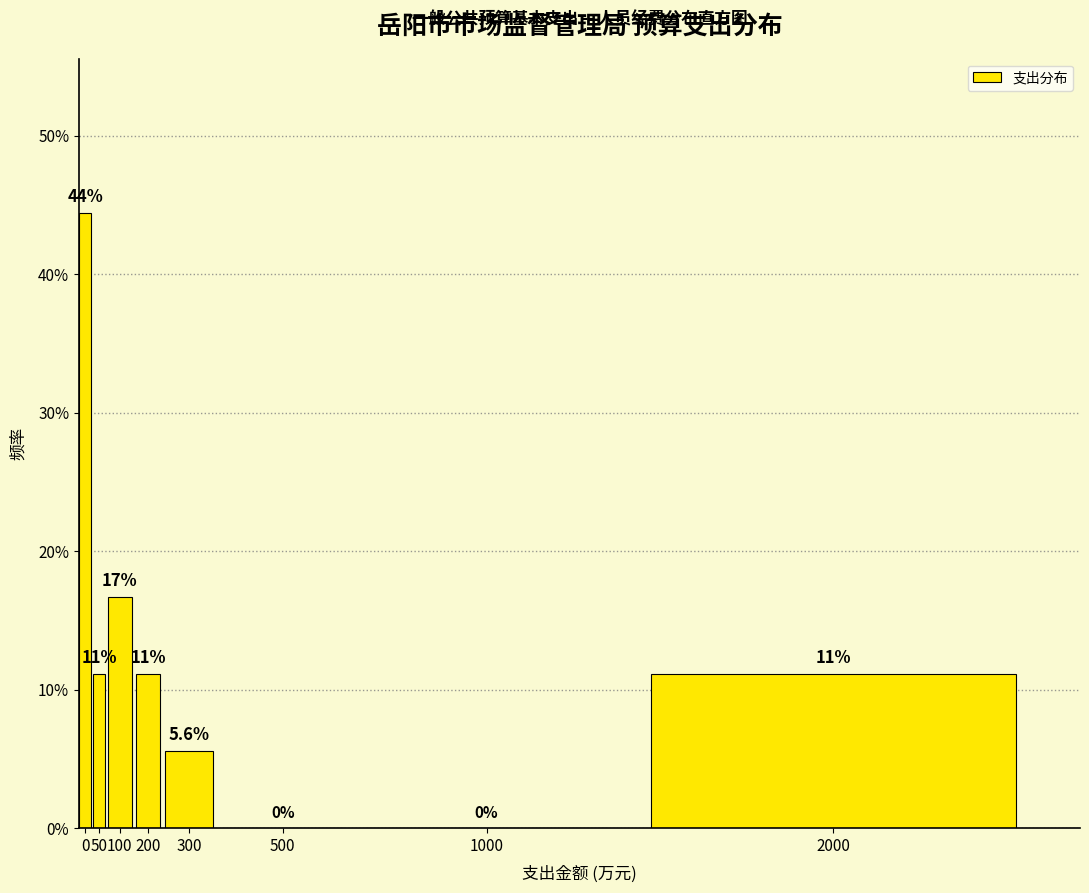

Are the bars horizontal?

No